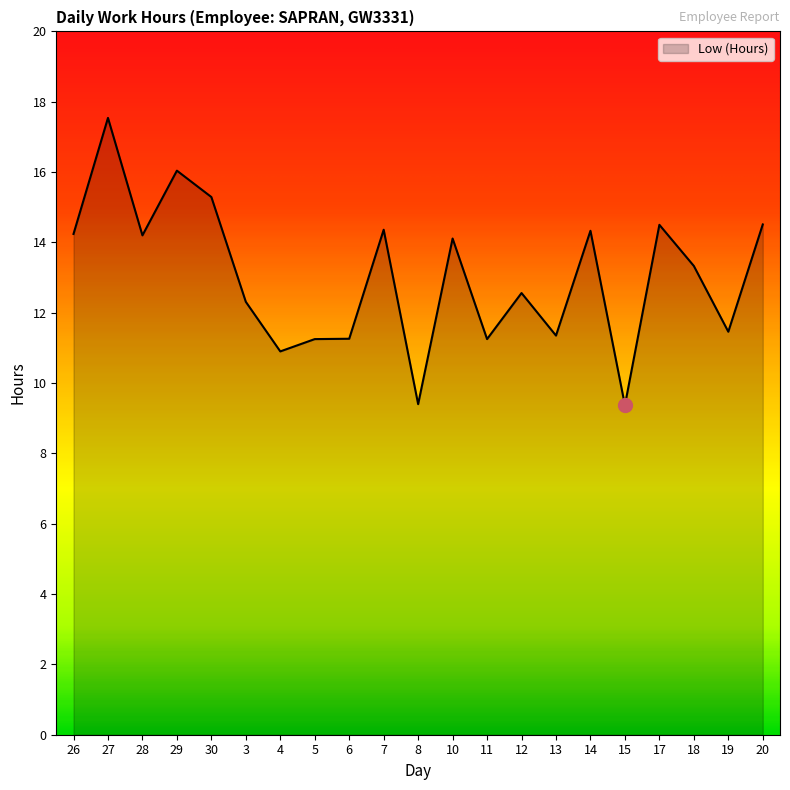

What position from the left is 13?

15